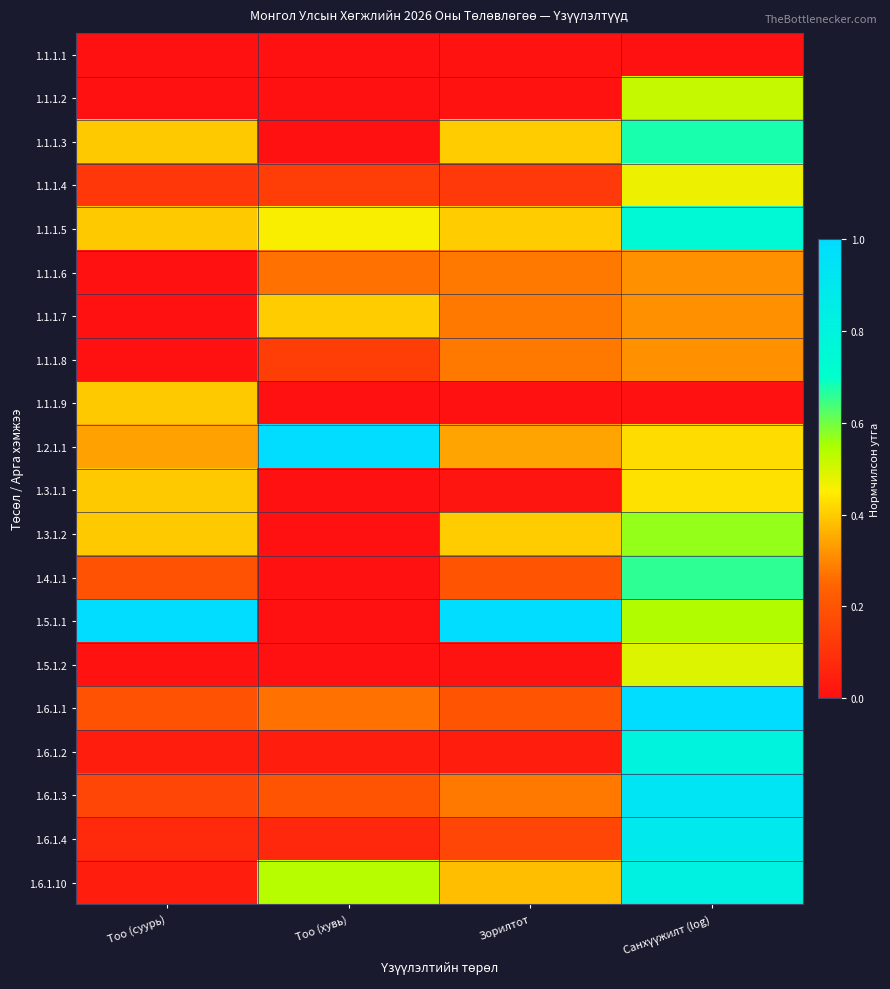

At how many categories does at least one series exceed 0?

4